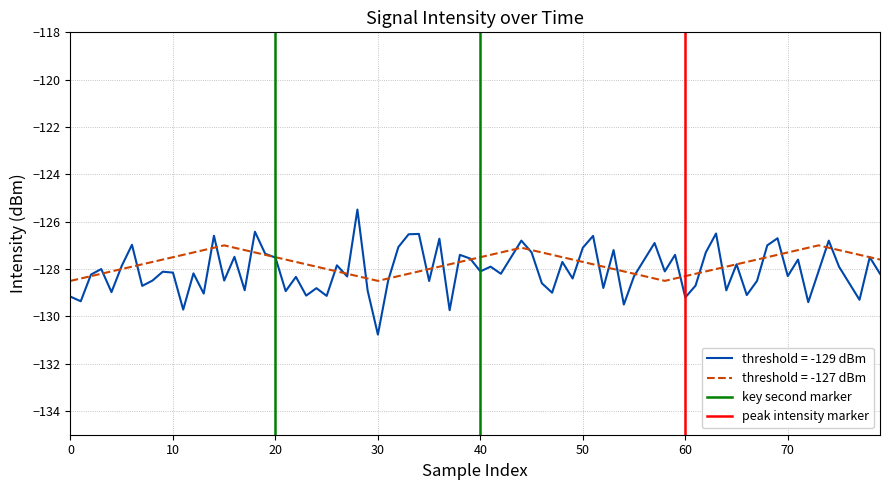

Does the chart have visible grid lines?

Yes